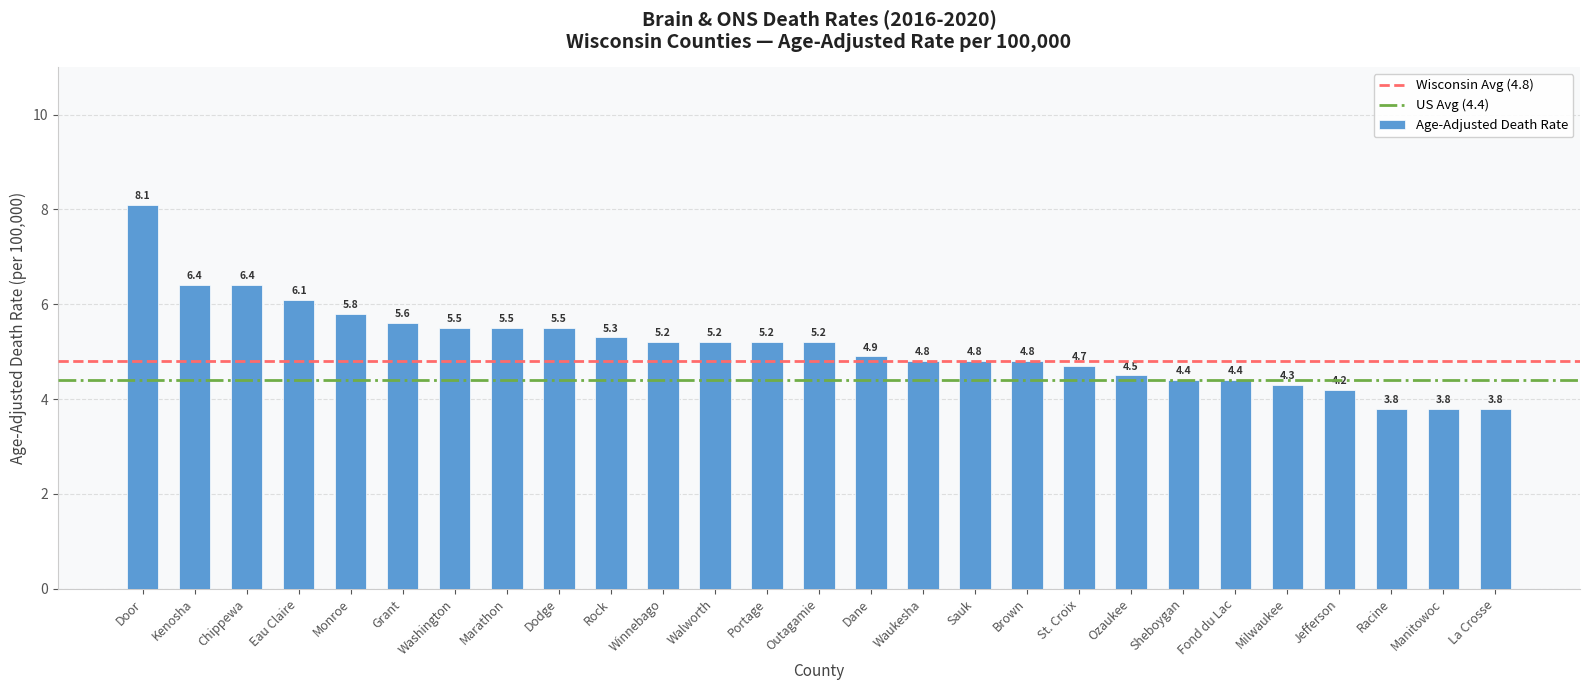

What is the maximum value shown in the chart?

8.1